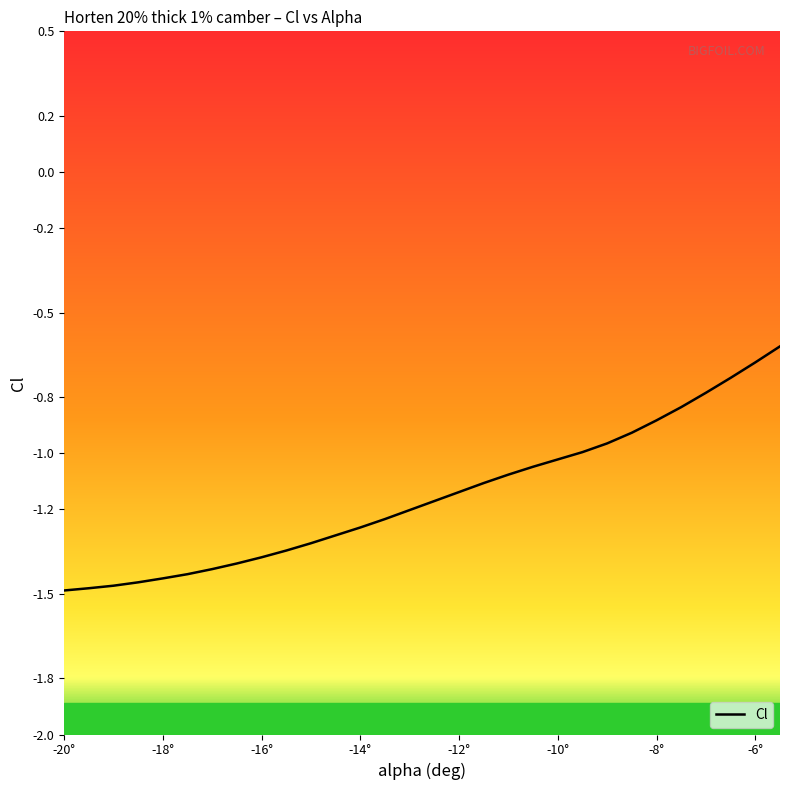

How many data points are above -1?

9